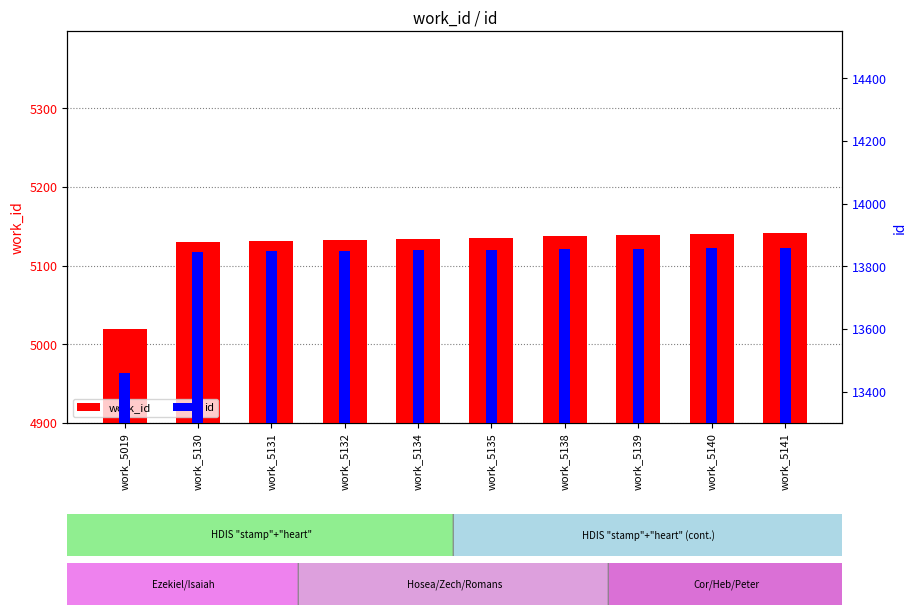

At which label is id closest to 13659?

work_5130